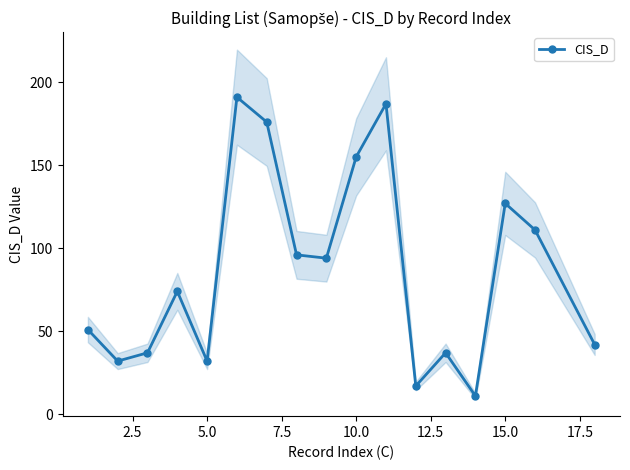

True or false: CIS_D has a value of 127 at 15.0.

True